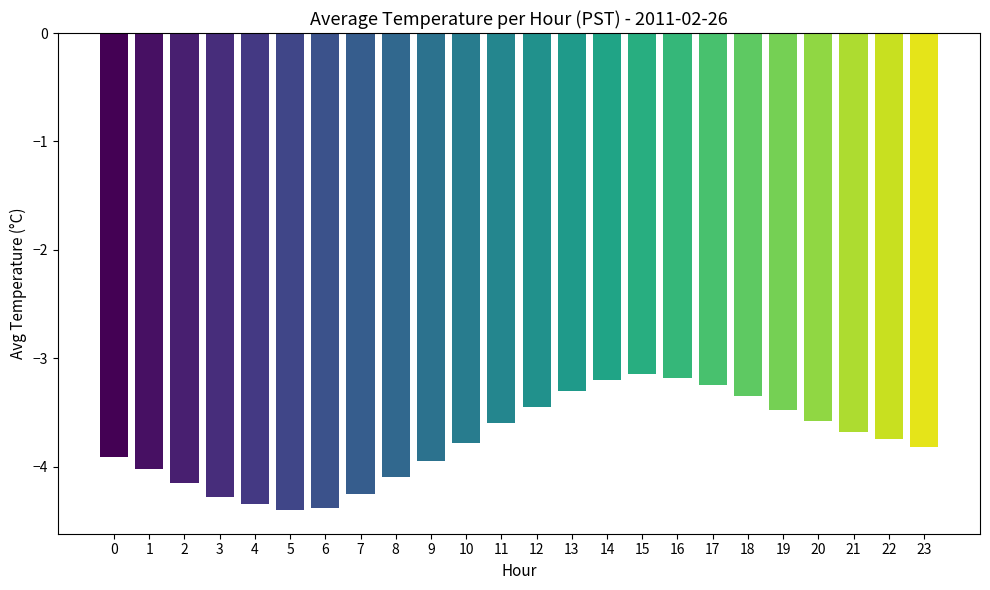

What is the minimum value shown in the chart?

-4.4